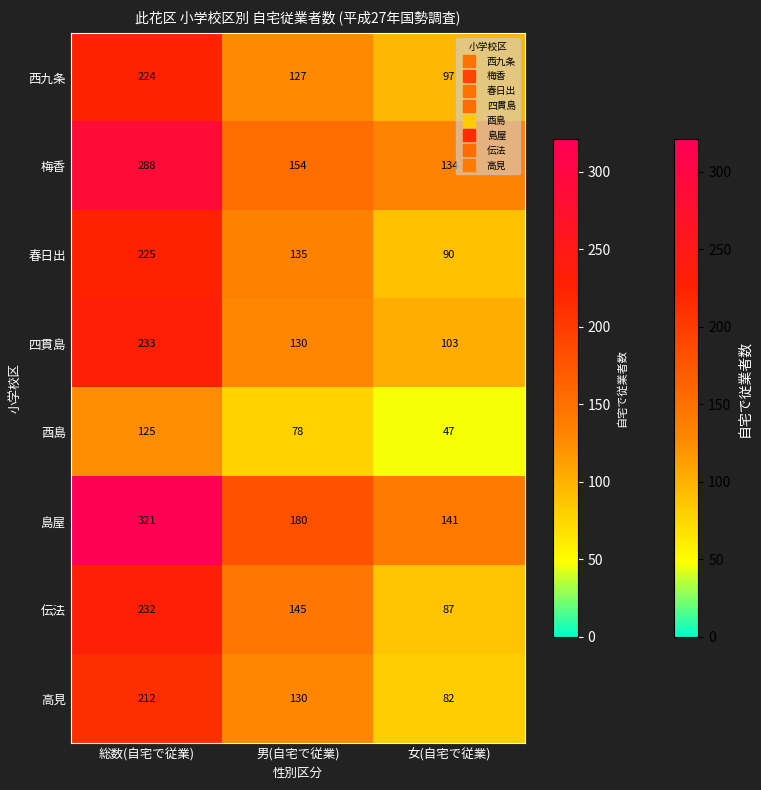

How many values in the 梅香 series are below 154?

1